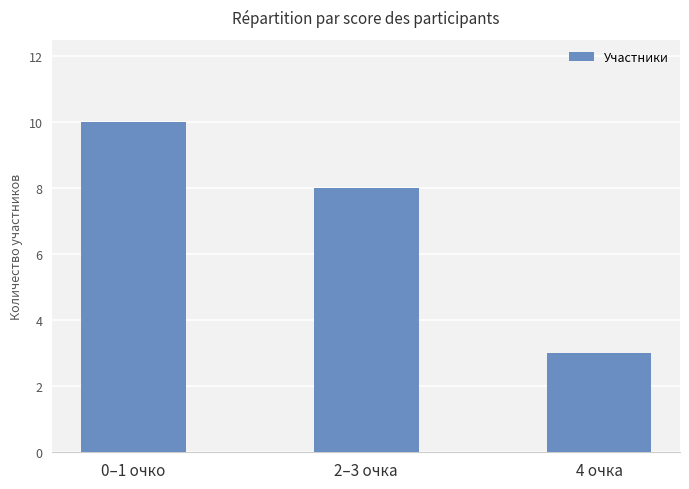

Reading left to right, what are all the values shown in this chart?

0–1 очко=10	2–3 очка=8	4 очка=3